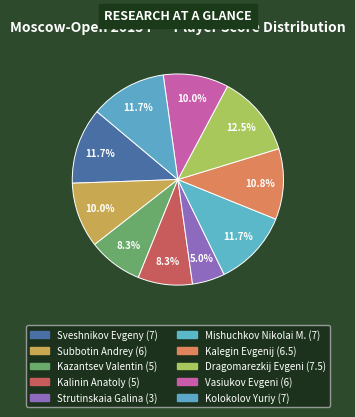

How many segments does this pie chart have?

10